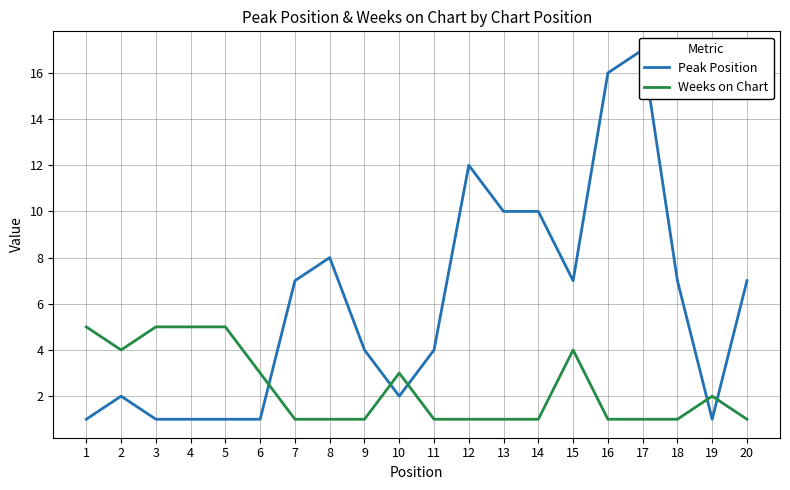

Where do Peak Position and Weeks on Chart first cross each other?

6 and 7